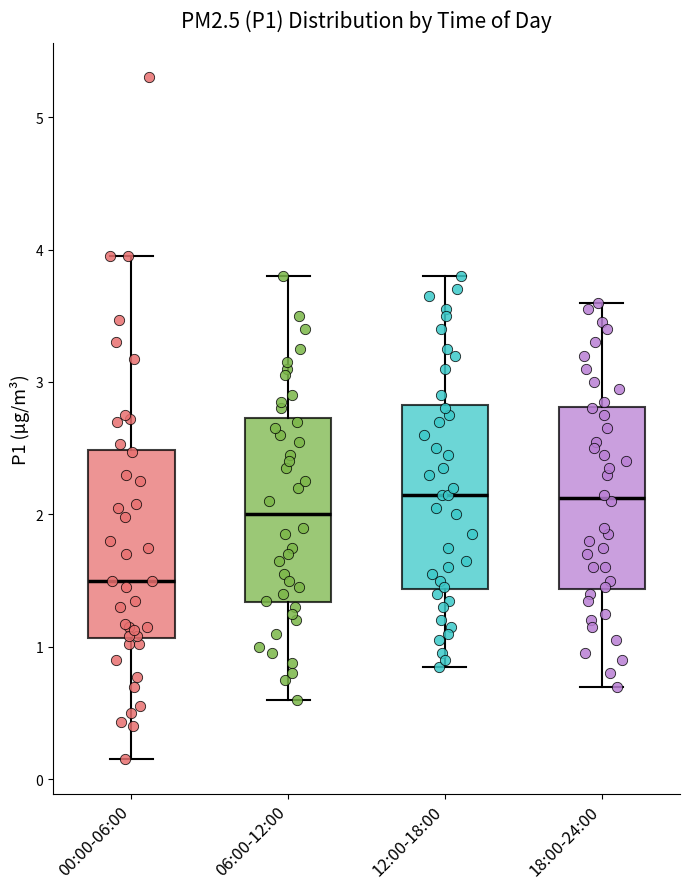

Which box's median line is the lowest?

00:00-06:00